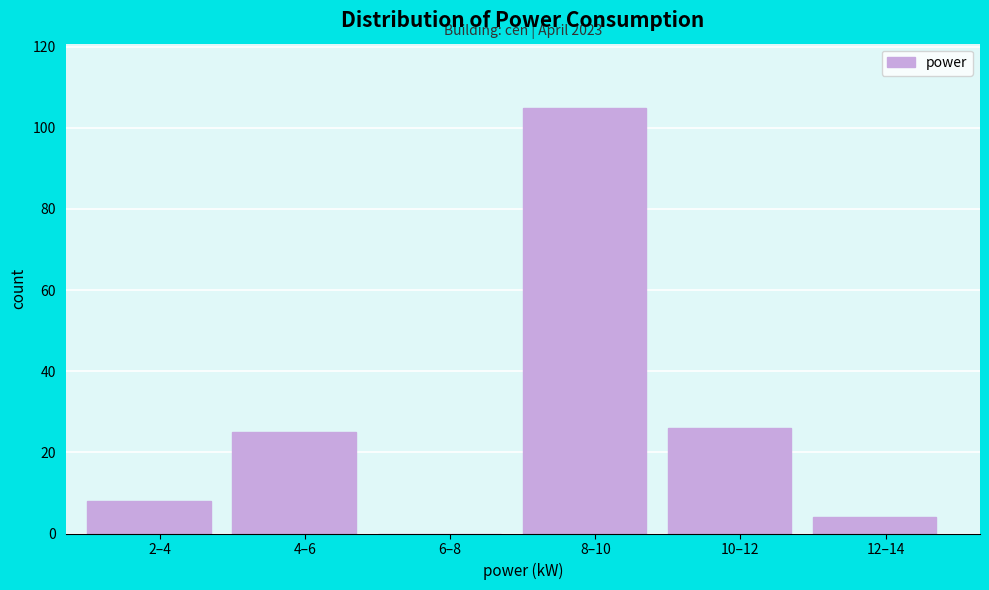

Reading right to left, list all the values displayed in this chart.

12–14=4	10–12=26	8–10=105	6–8=0	4–6=25	2–4=8